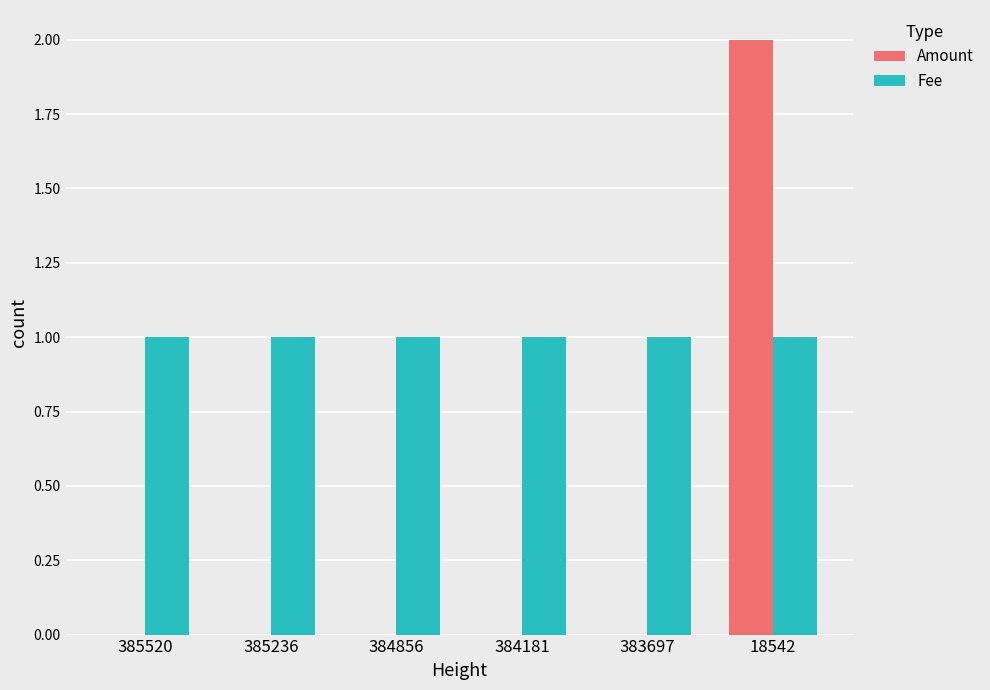

Does the chart contain stacked bars?

No